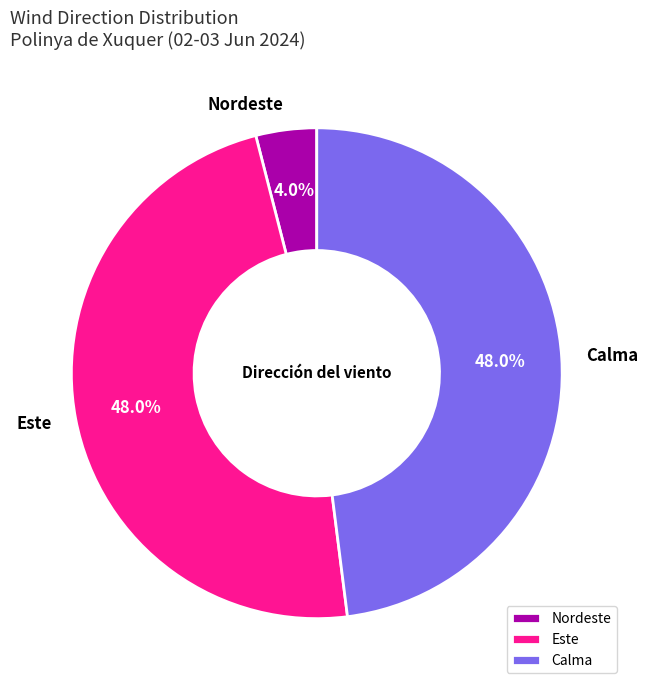

Is Este the majority of the pie?

No